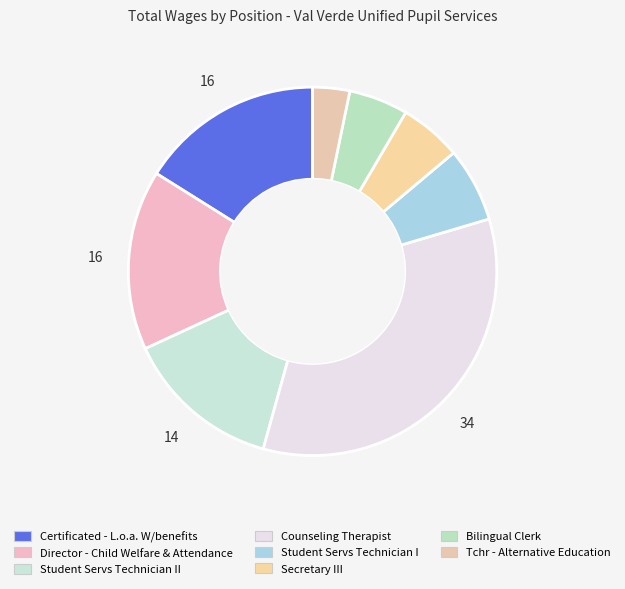

Is it true that Bilingual Clerk is 18% of the pie?

False